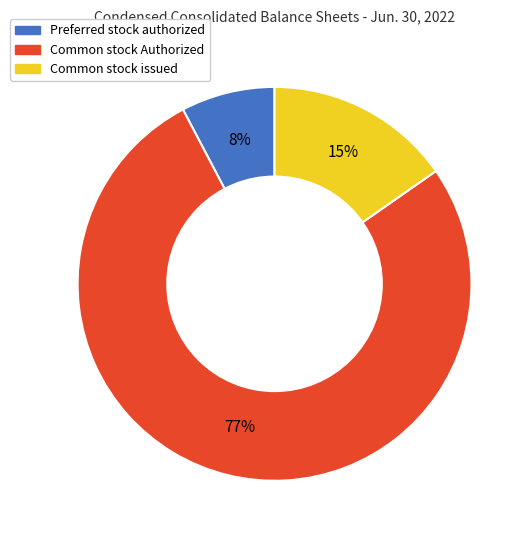

Which category has the biggest portion of the pie?

Common stock Authorized